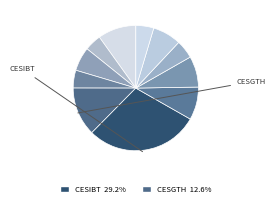

How many slices are in this pie chart?

11